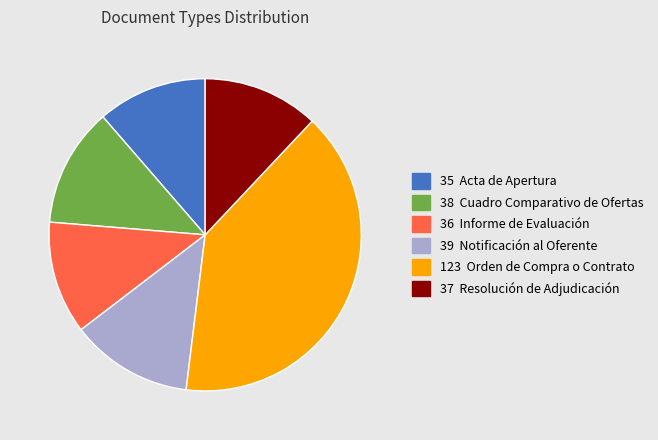

Which has a higher value, 123 Orden de Compra o Contrato or 35 Acta de Apertura?

123 Orden de Compra o Contrato